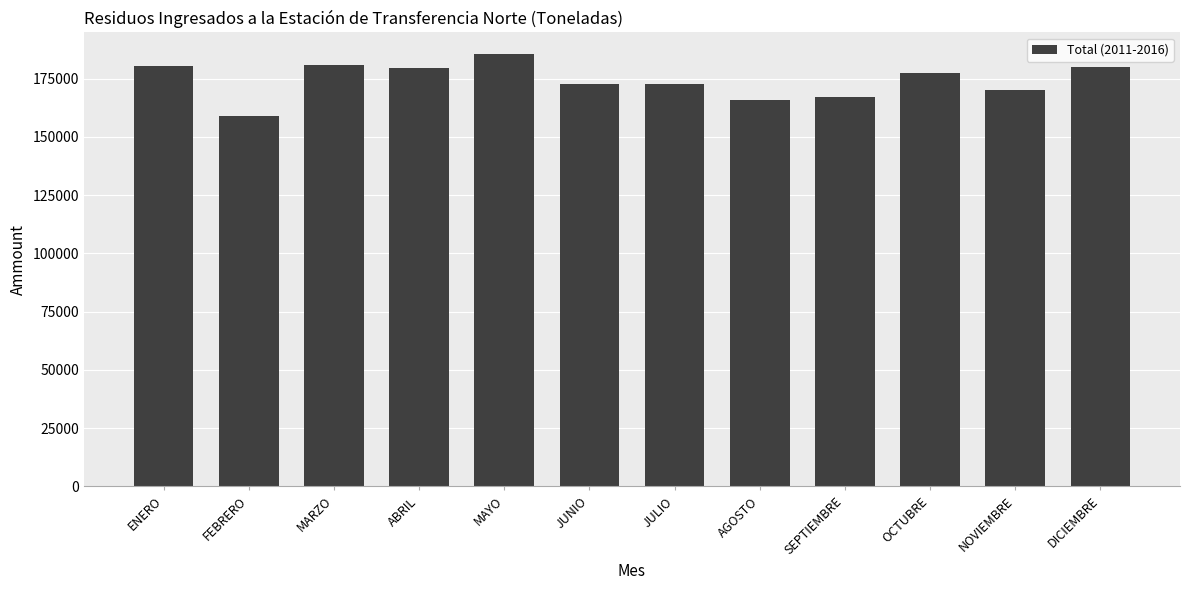

What is the greatest value displayed?

185549.5